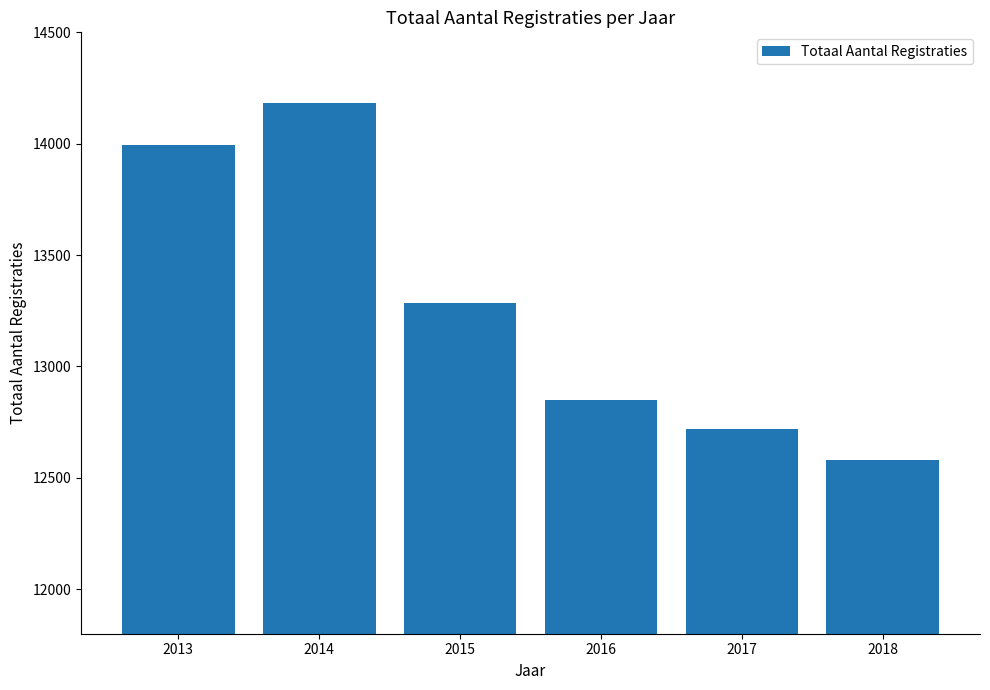

What is the change in value from 2013 to 2014?

+185